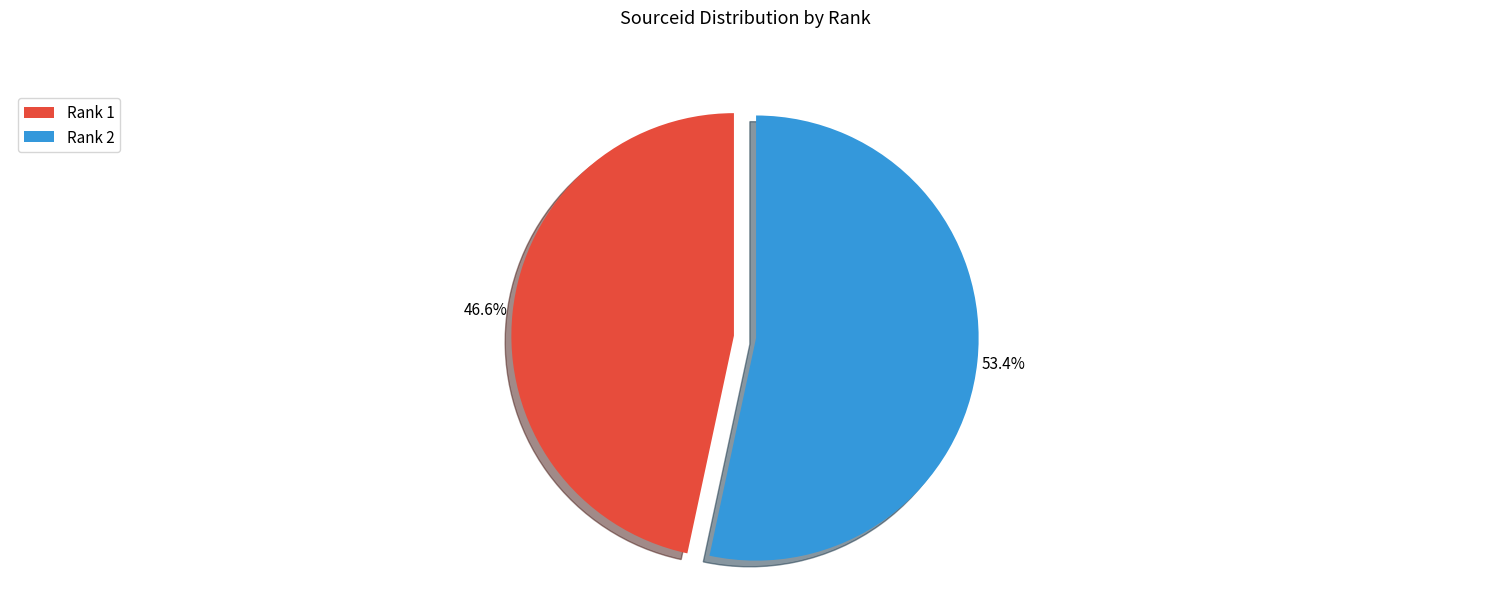

Do Rank 1 and Rank 2 together represent more than half of the pie?

Yes